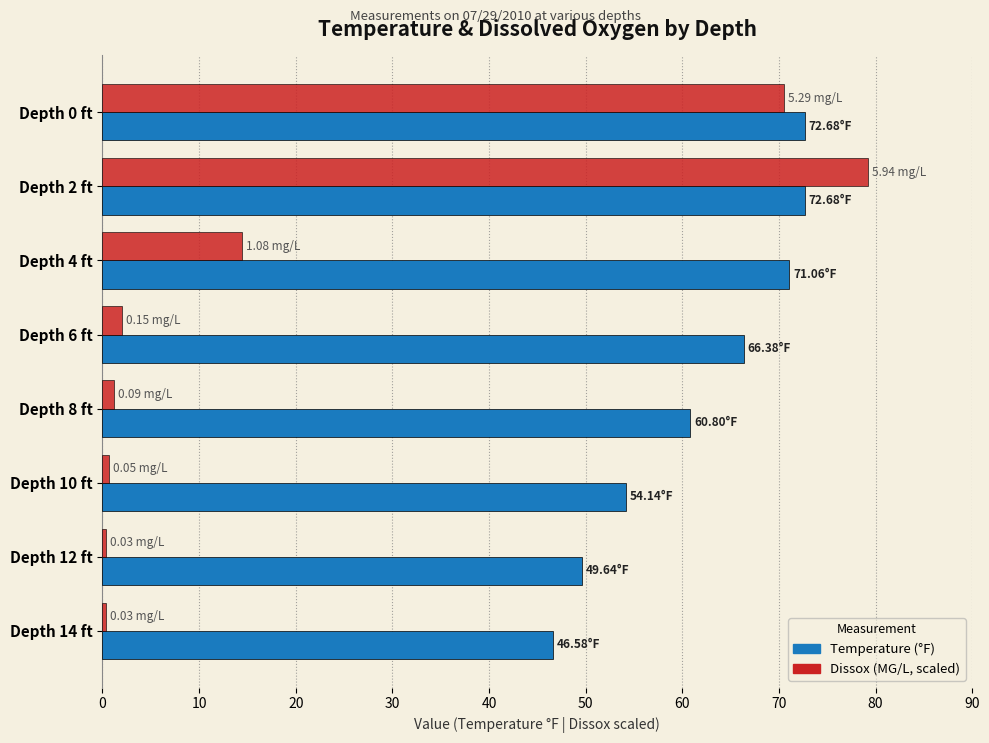

At which category is the sum across all series the highest?

Depth 2 ft